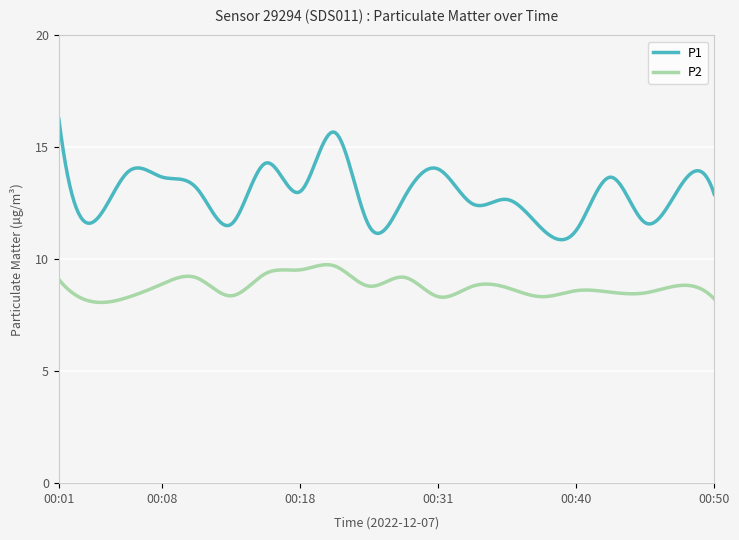

Which series has the largest total across all categories?

P1